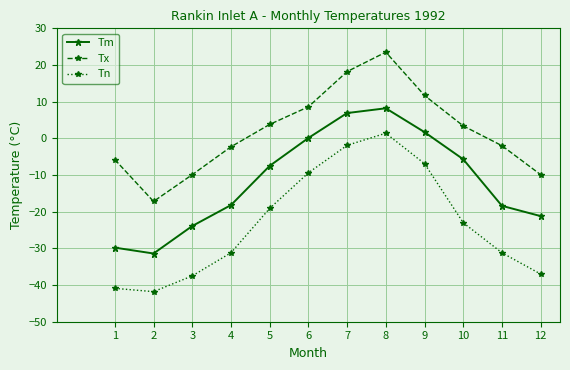

How many lines are shown in the chart?

3